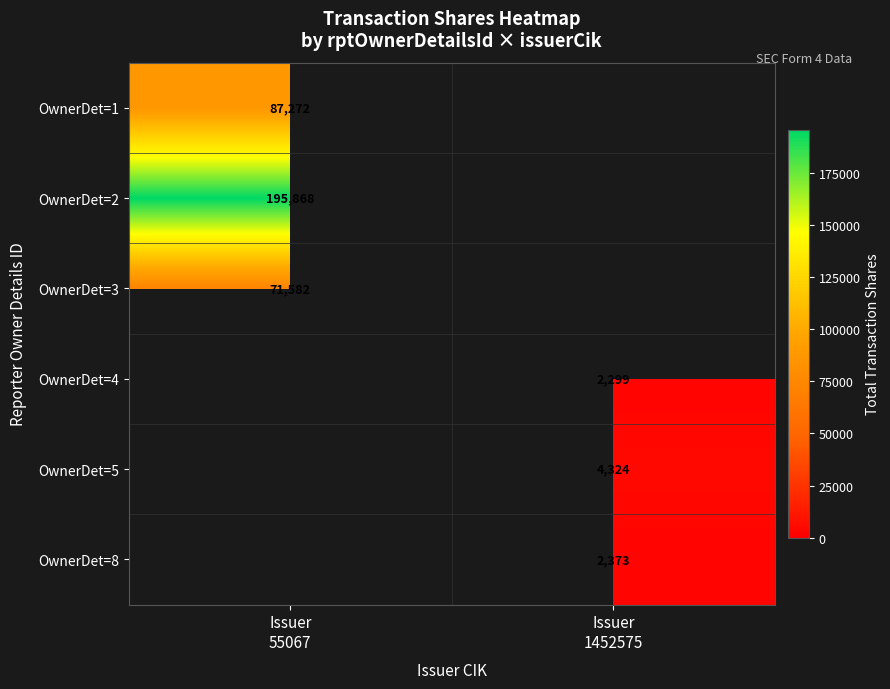

Count the number of categories in the chart.

2